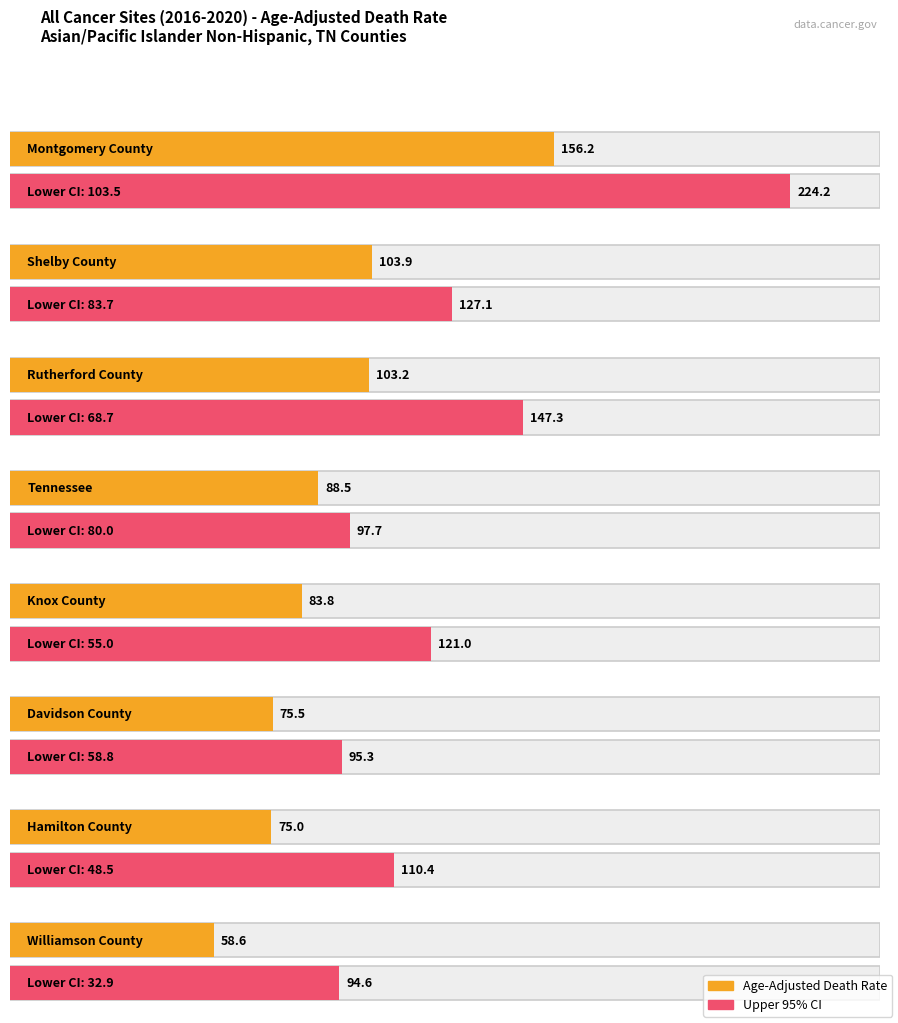

Which series has the largest total across all categories?

Upper CI